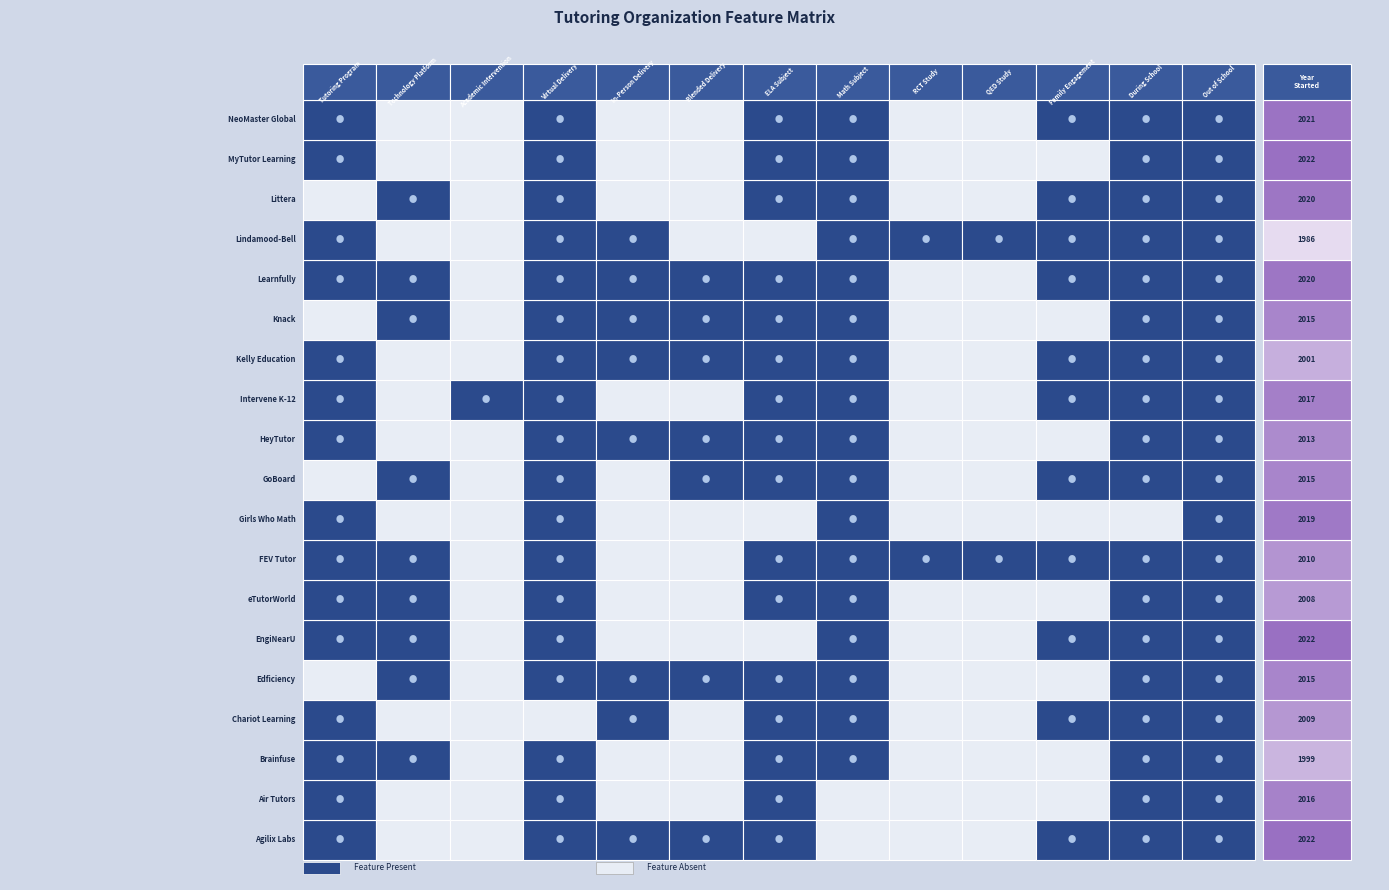

List the labels in order of value, largest first.

year_started, 5, 17, 18, 14, 16, 8, 11, 1, 4, 9, 13, 10, 7, 3, 6, 12, 2, 15